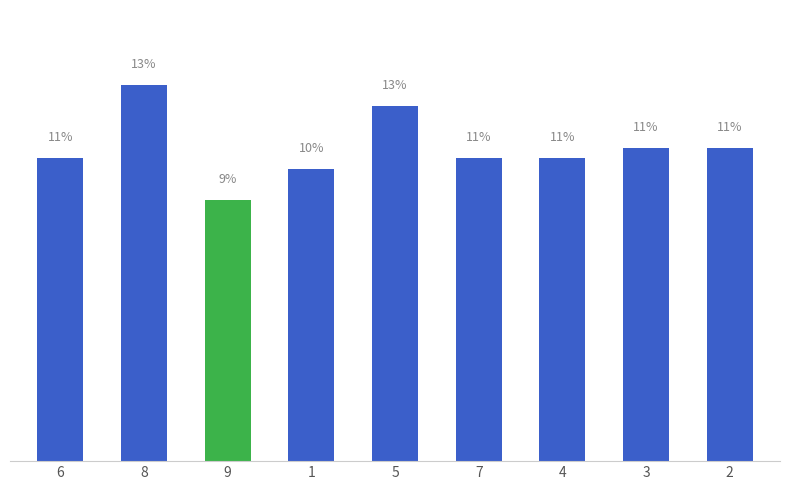

Reading left to right, list all the values displayed in this chart.

6=10.7	8=13.3	9=9.3	1=10.4	5=12.6	7=10.7	4=10.7	3=11.1	2=11.1